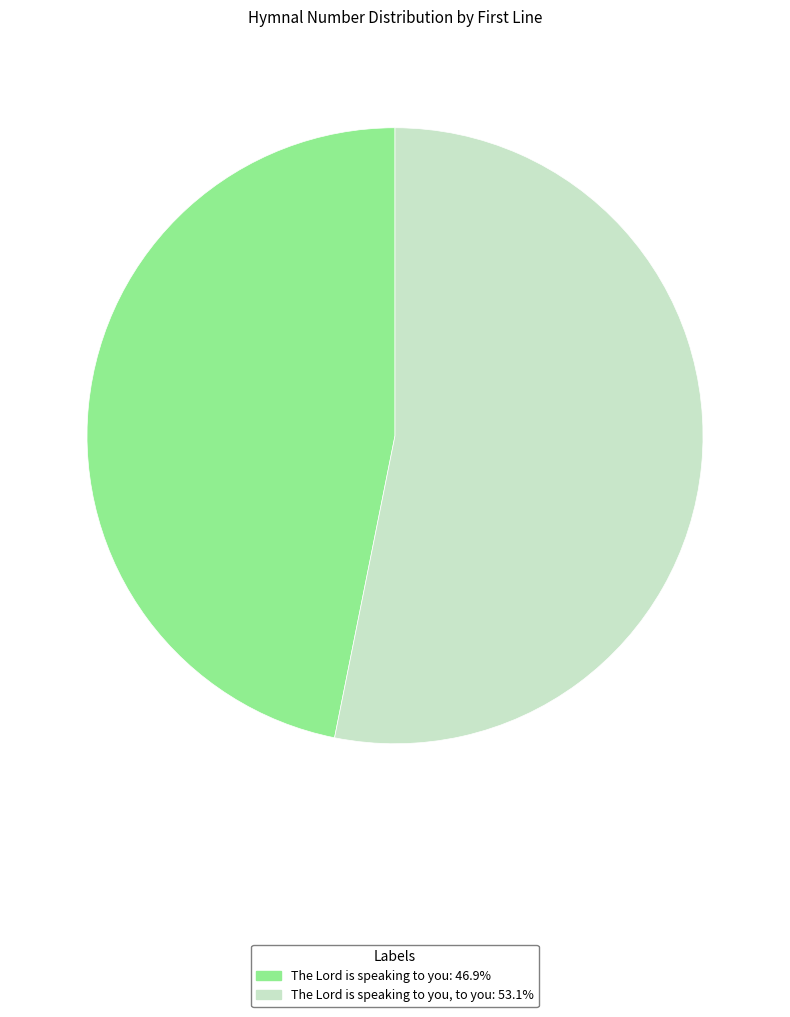

Is there any slice that represents more than half of the pie?

Yes